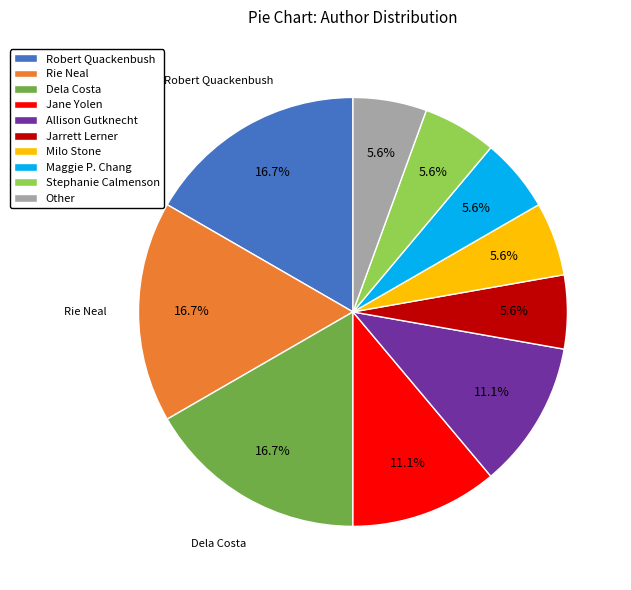

True or false: Stephanie Calmenson accounts for 20% of the total.

False